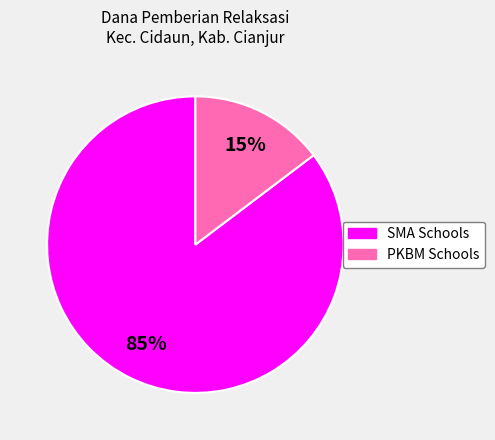

To the nearest percent, what is the average slice percentage?

50%